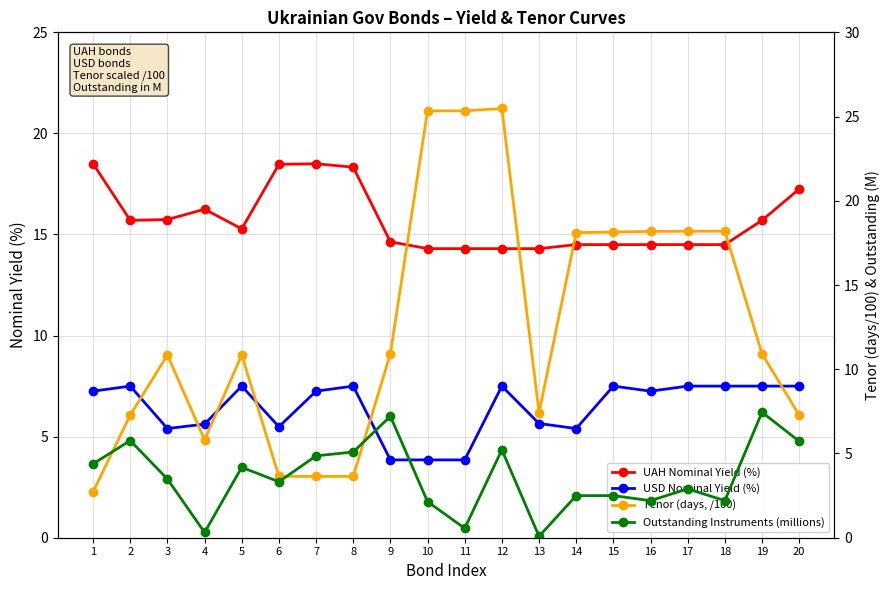

What are all the series names shown in the legend?

UAH Nominal Yield (%), USD Nominal Yield (%), Tenor (days, /100), Outstanding Instruments (millions)